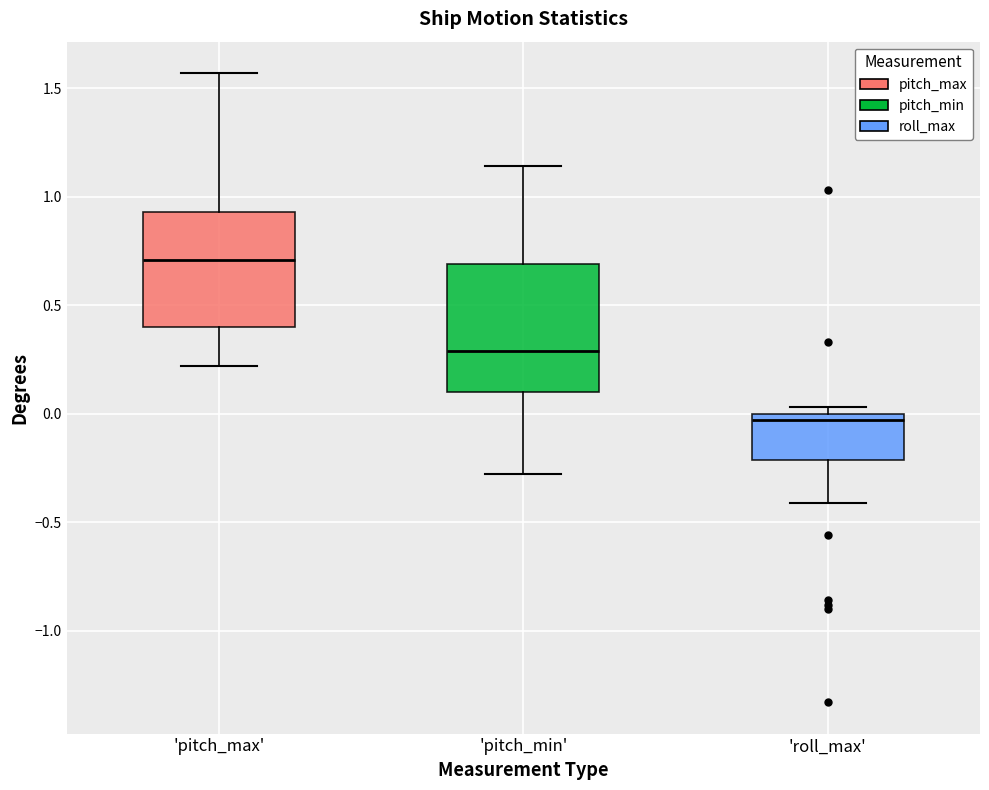

Which box is the tallest, from its lower edge to its upper edge?

'pitch_min'